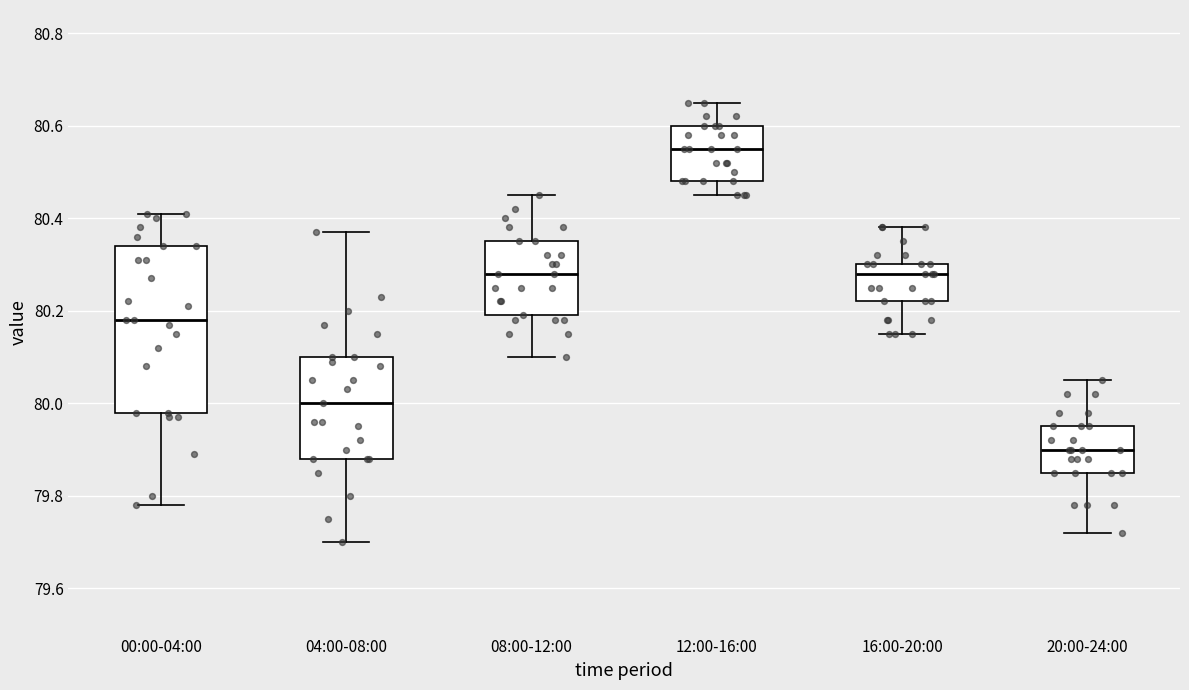

Reading left to right, transcribe this box plot: for each box, give where its median line is, the range the box spans, and where its two whiskers end, as read against the y-axis. The values are not printed on the chart, so give them approximately, as read against the axis.

00:00-04:00: median 80.18, box 79.98 to 80.34, whiskers 79.78 to 80.42
04:00-08:00: median 80.00, box 79.88 to 80.10, whiskers 79.70 to 80.38
08:00-12:00: median 80.28, box 80.20 to 80.36, whiskers 80.10 to 80.46
12:00-16:00: median 80.56, box 80.48 to 80.60, whiskers 80.46 to 80.66
16:00-20:00: median 80.28, box 80.22 to 80.30, whiskers 80.16 to 80.38
20:00-24:00: median 79.90, box 79.86 to 79.96, whiskers 79.72 to 80.06